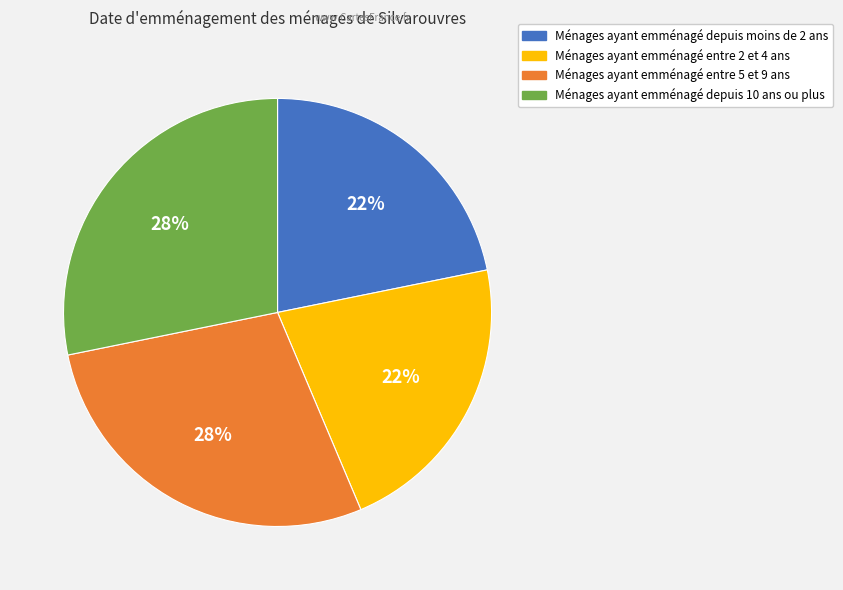

To the nearest percent, what is the difference between the largest and smallest slice percentages?

6%